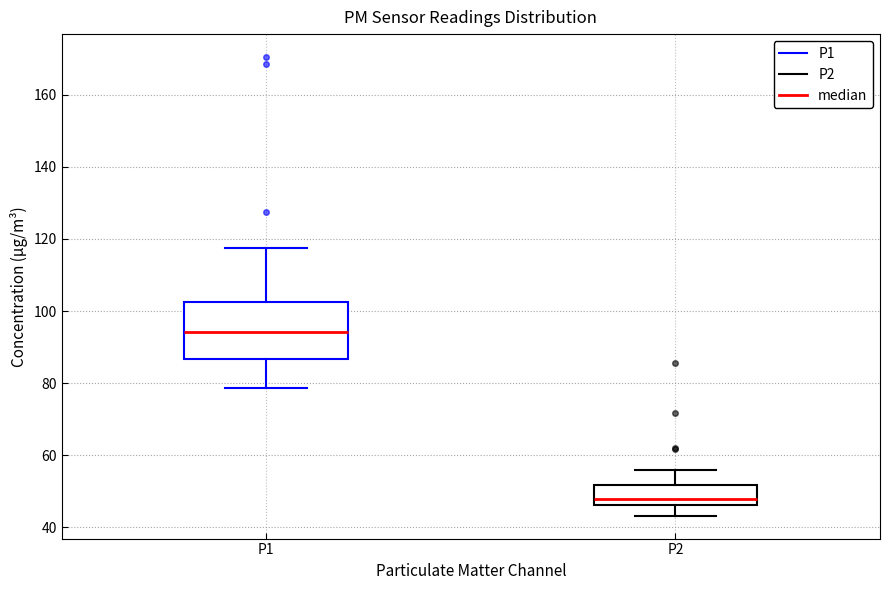

Reading left to right, transcribe this box plot: for each box, give where its median line is, the range the box spans, and where its two whiskers end, as read against the y-axis. The values are not printed on the chart, so give them approximately, as read against the axis.

P1: median 94, box 86 to 102, whiskers 78 to 118
P2: median 48, box 46 to 52, whiskers 44 to 56